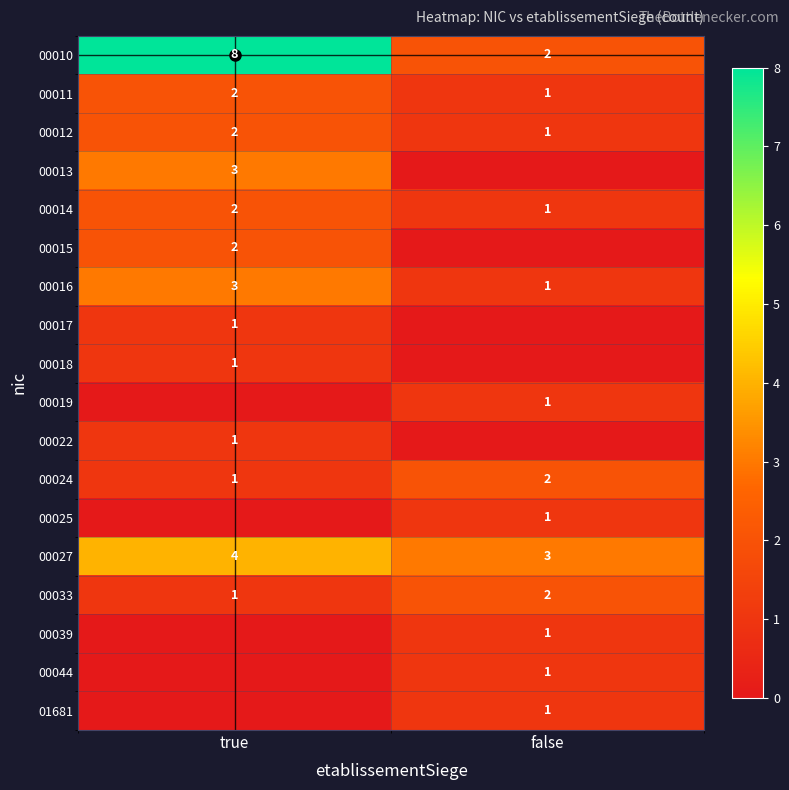

True or false: 00027 has a value of 2 at false.

False